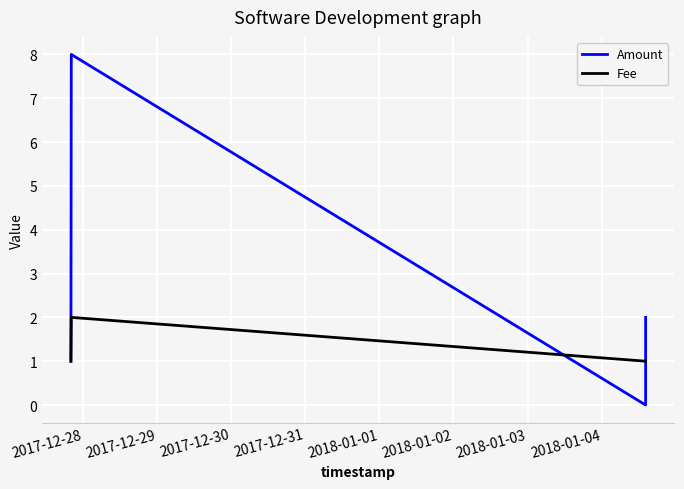

How many intersections are there between Amount and Fee?

2